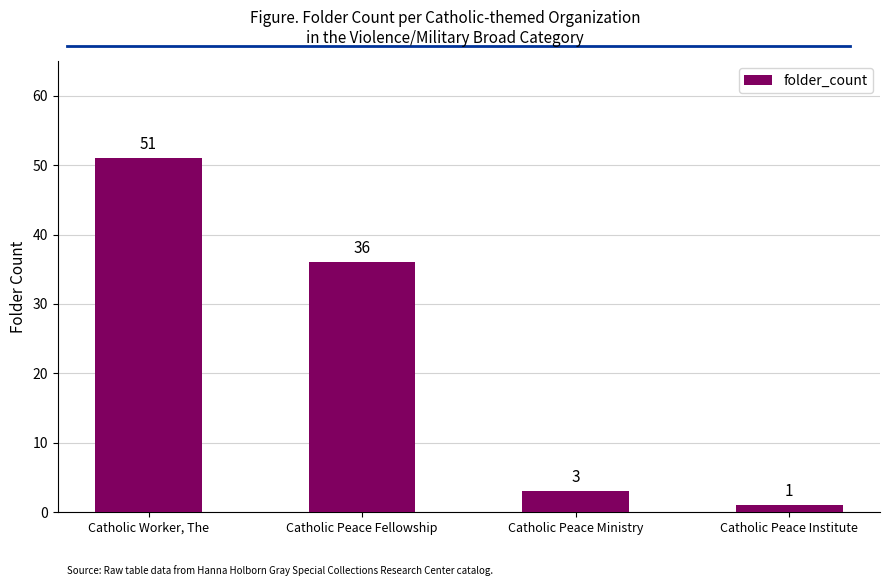

Reading left to right, what are all the values shown in this chart?

51	36	3	1